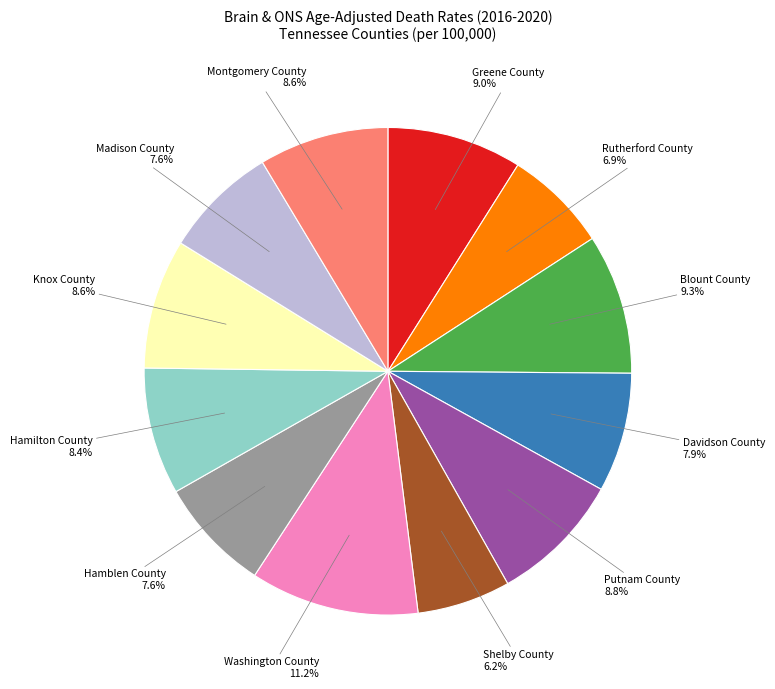

To the nearest percent, what is the difference between the largest and smallest slice percentages?

5%